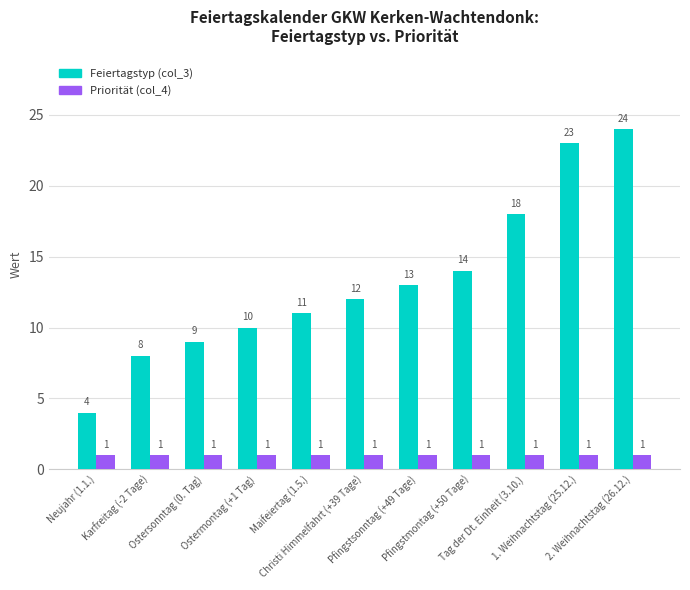

Reading left to right, transcribe all the data shown in this chart.

Feiertagstyp (col_3): Neujahr (1.1.)=4	Karfreitag (-2 Tage)=8	Ostersonntag (0. Tag)=9	Ostermontag (+1 Tag)=10	Maifeiertag (1.5.)=11	Christi Himmelfahrt (+39 Tage)=12	Pfingstsonntag (+49 Tage)=13	Pfingstmontag (+50 Tage)=14	Tag der Dt. Einheit (3.10.)=18	1. Weihnachtstag (25.12.)=23	2. Weihnachtstag (26.12.)=24
Priorität (col_4): Neujahr (1.1.)=1	Karfreitag (-2 Tage)=1	Ostersonntag (0. Tag)=1	Ostermontag (+1 Tag)=1	Maifeiertag (1.5.)=1	Christi Himmelfahrt (+39 Tage)=1	Pfingstsonntag (+49 Tage)=1	Pfingstmontag (+50 Tage)=1	Tag der Dt. Einheit (3.10.)=1	1. Weihnachtstag (25.12.)=1	2. Weihnachtstag (26.12.)=1